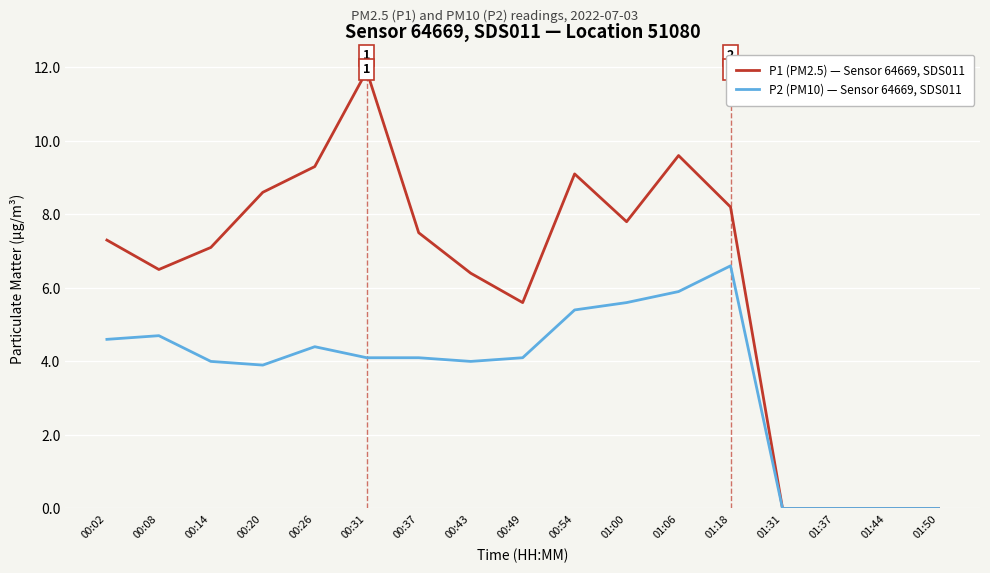

Which category has the highest value across all series?

00:31